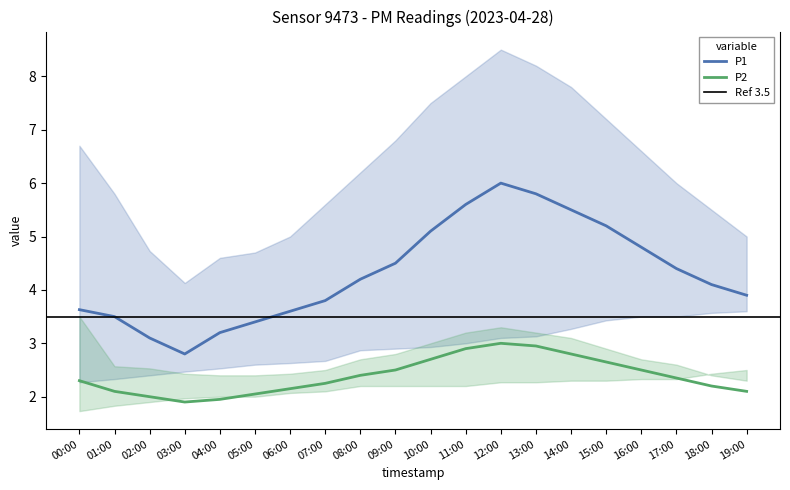

At which label does P1 first exceed 4?

08:00